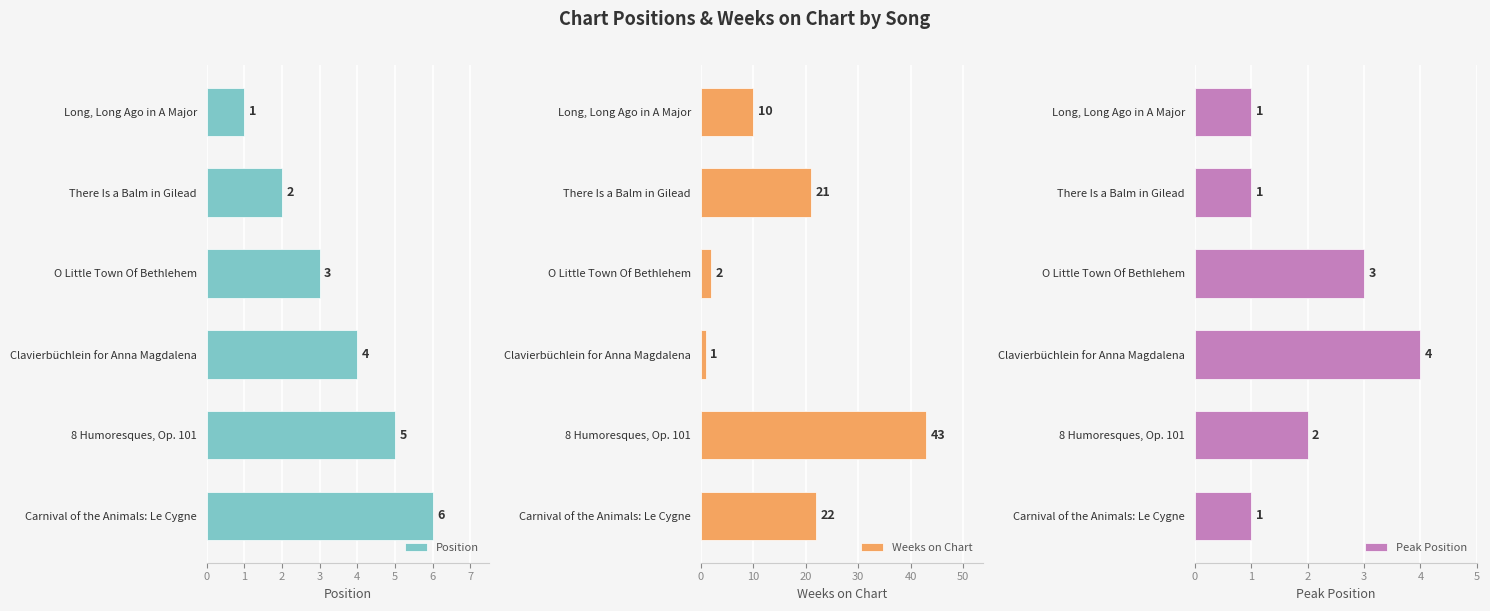

What is the maximum value for Position?

6